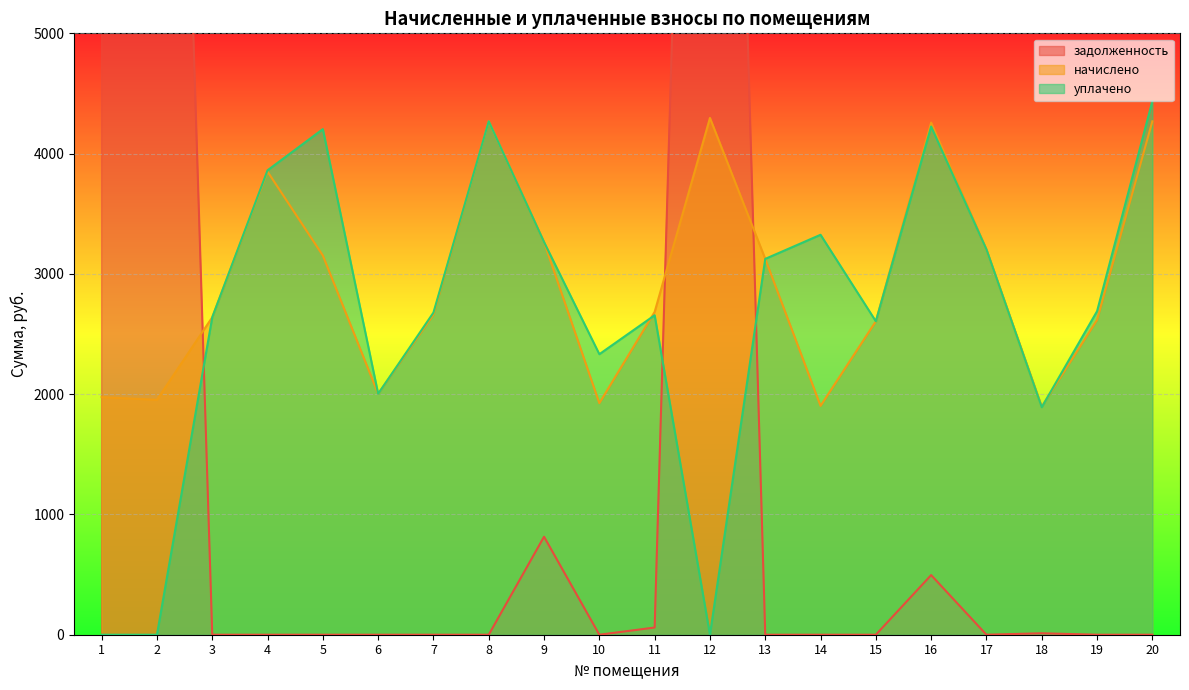

Where do начислено and задолженность first cross each other?

2 and 3